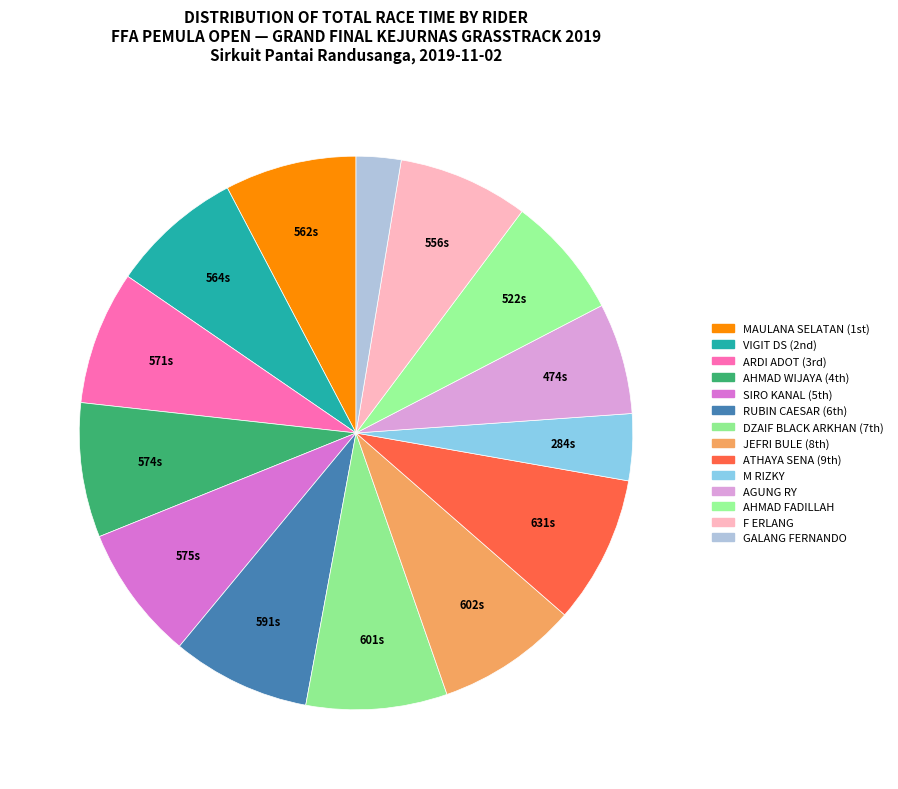

How many segments does this pie chart have?

14